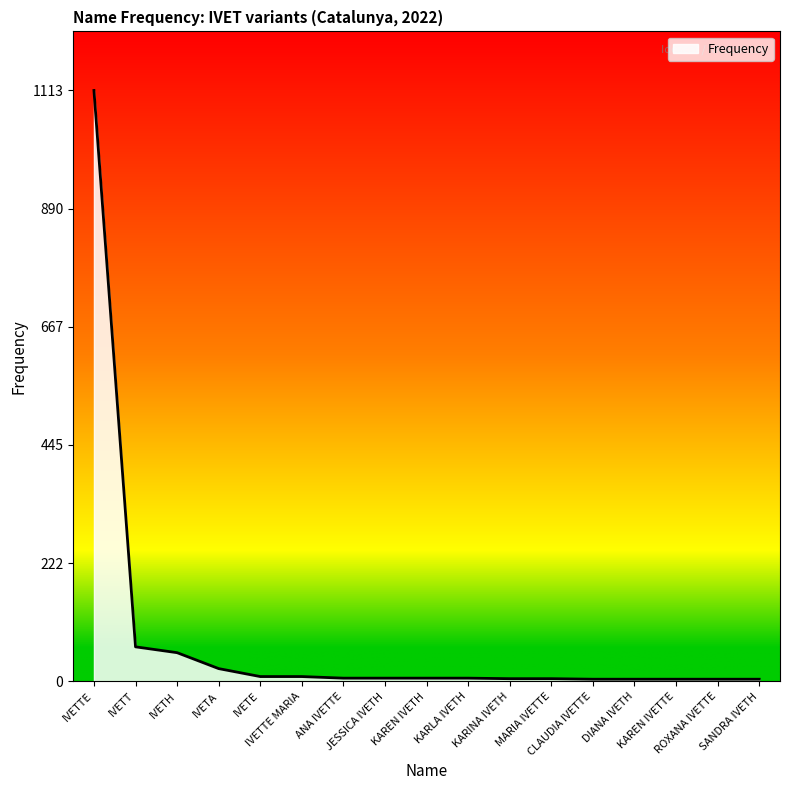

What is the greatest value displayed?

1113